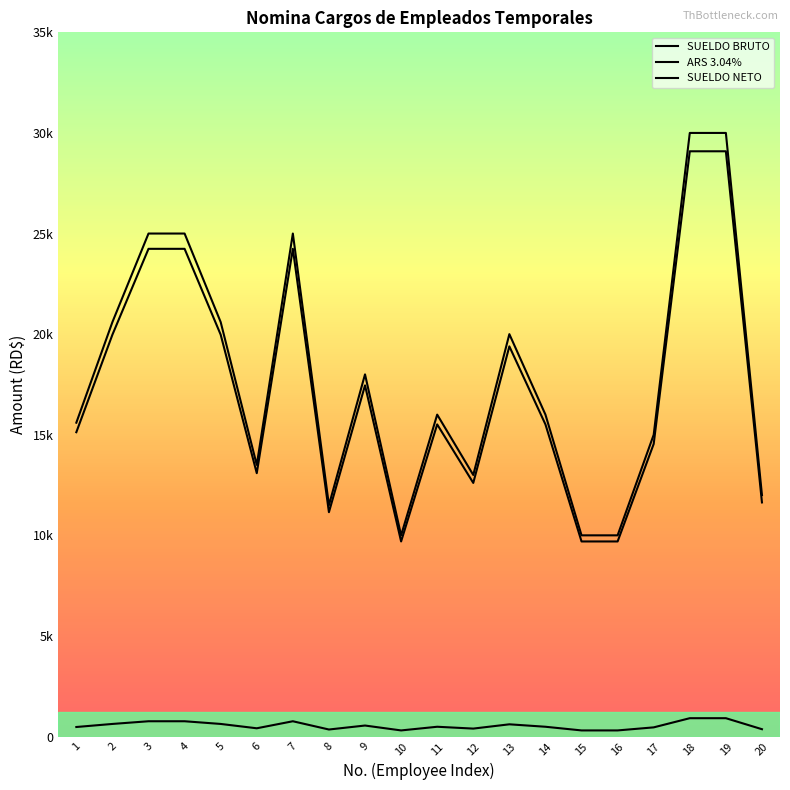

Reading left to right, transcribe all the data shown in this chart.

SUELDO BRUTO: 1=15125.8	2=19973.8	3=24240.0	4=24240.0	5=19973.8	6=13089.6	7=24240.0	8=11150.4	9=17452.8	10=9696.0	11=15513.6	12=12604.8	13=19392.0	14=15513.6	15=9696.0	16=9696.0	17=14544.0	18=29088.0	19=29088.0	20=11635.2
ARS 3.04%: 1=15600.0	2=20600.0	3=25000.0	4=25000.0	5=20600.0	6=13500.0	7=25000.0	8=11500.0	9=18000.0	10=10000.0	11=16000.0	12=13000.0	13=20000.0	14=16000.0	15=10000.0	16=10000.0	17=15000.0	18=30000.0	19=30000.0	20=12000.0
SUELDO NETO: 1=474.2	2=626.2	3=760.0	4=760.0	5=626.2	6=410.4	7=760.0	8=349.6	9=547.2	10=304.0	11=486.4	12=395.2	13=608.0	14=486.4	15=304.0	16=304.0	17=456.0	18=912.0	19=912.0	20=364.8